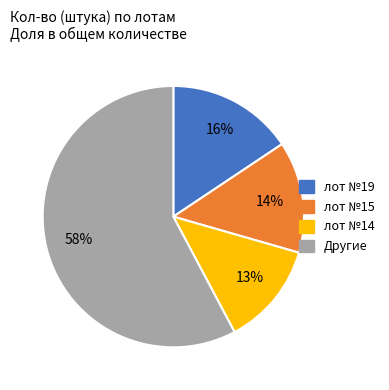

To the nearest percent, what is the average slice percentage?

25%